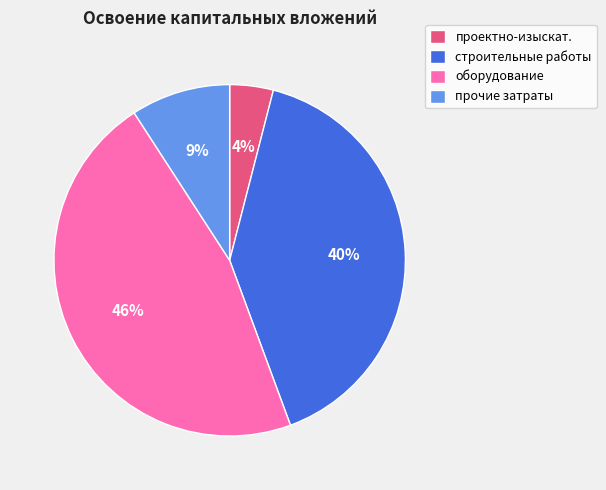

How many slices are in this pie chart?

4